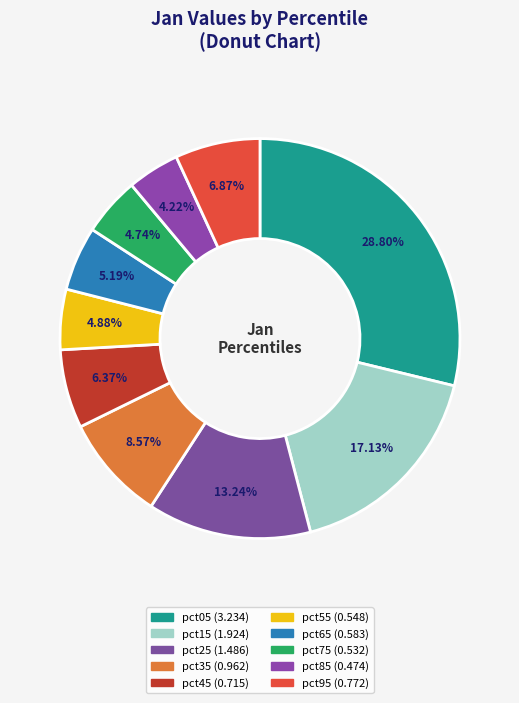

How many segments does this pie chart have?

10